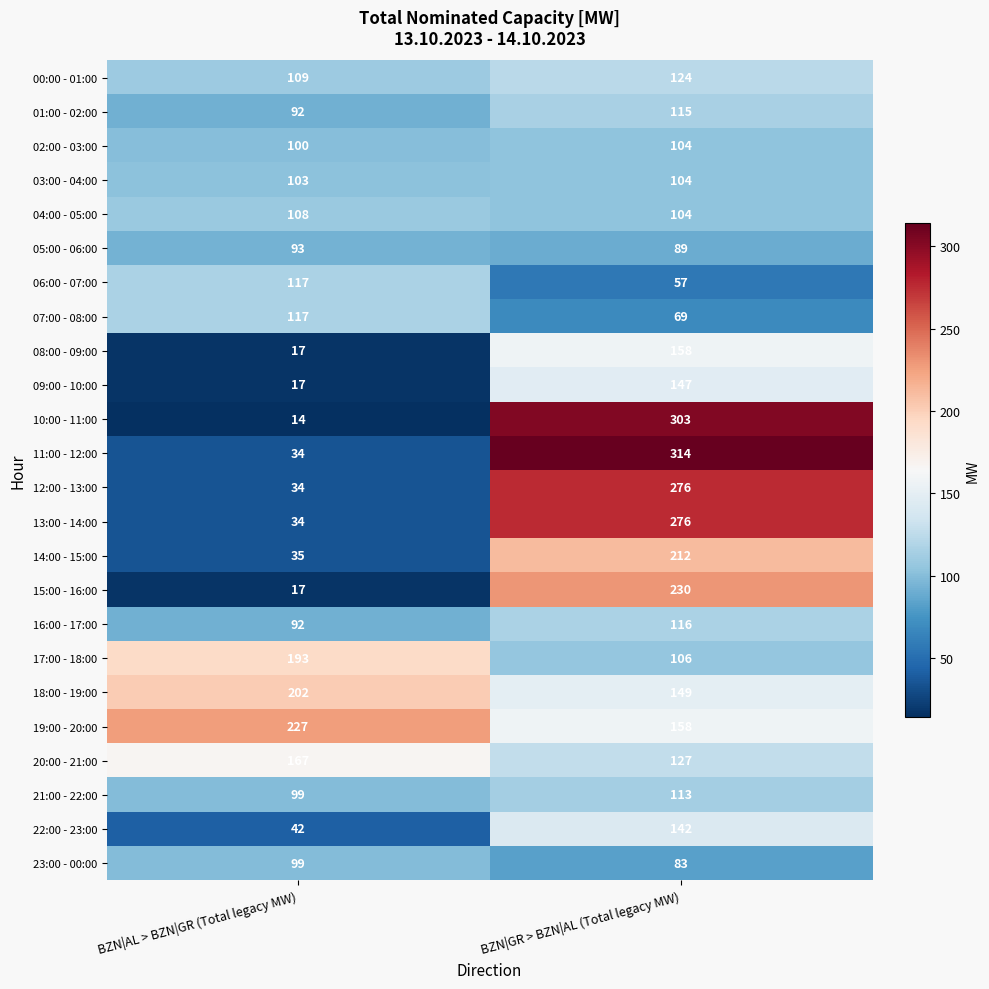

What is the sum of the 05:00 - 06:00 values at BZN|GR > BZN|AL (Total legacy MW) and BZN|AL > BZN|GR (Total legacy MW)?

182